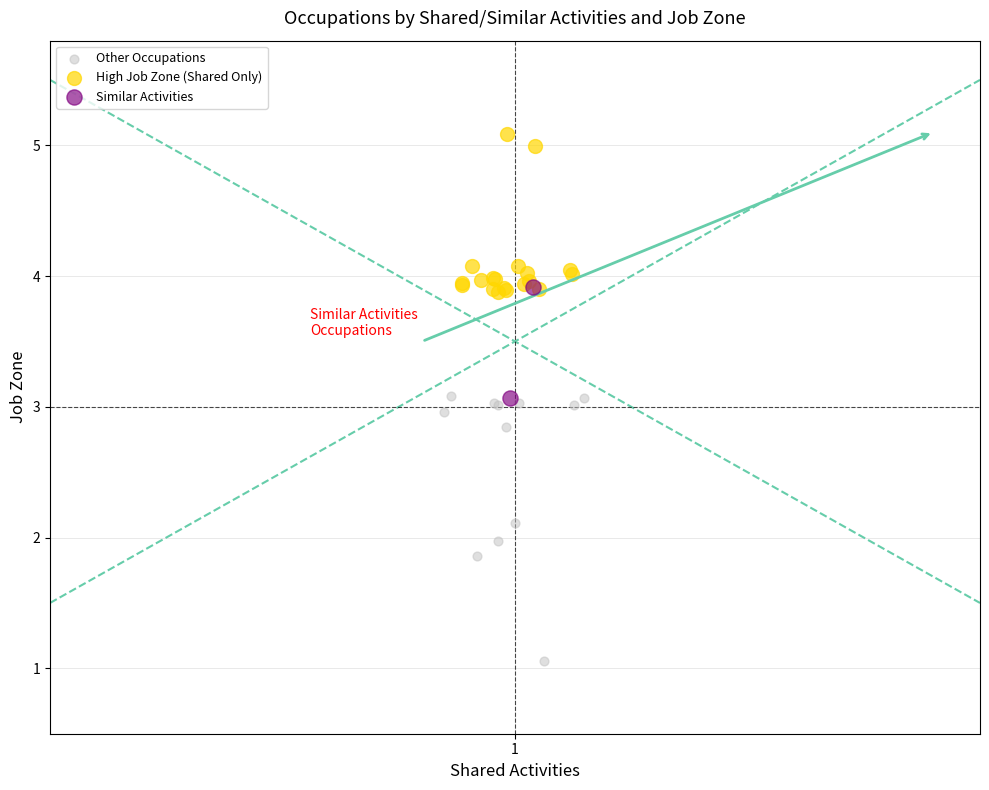

Which series has the largest Y range (max minus min)?

Other Occupations